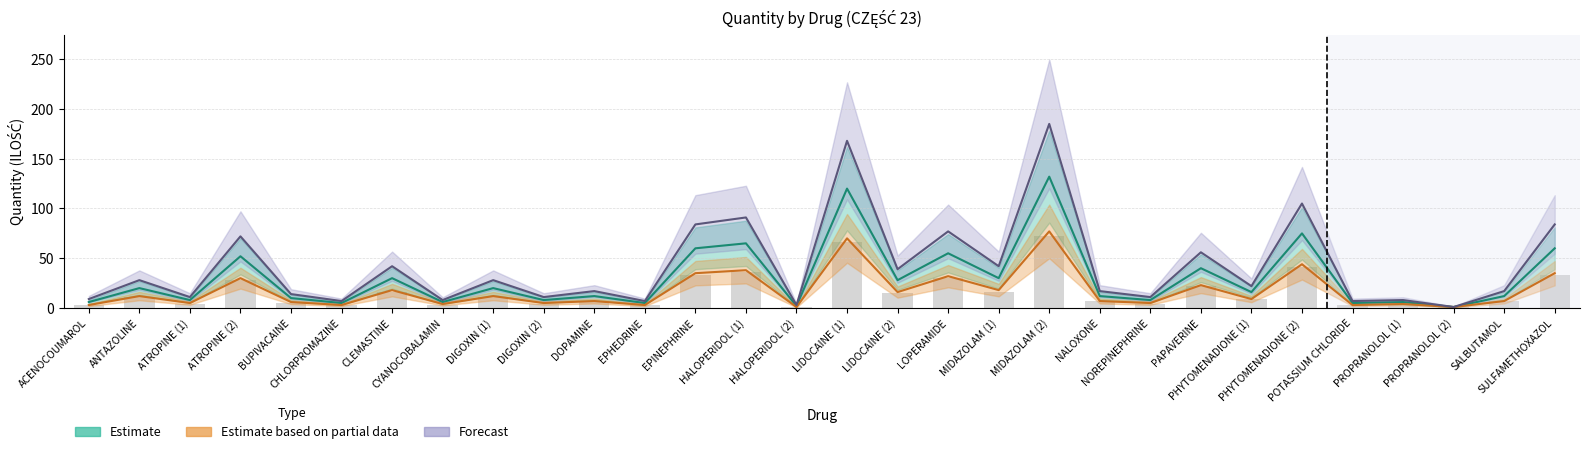

How many bars are there in each group?

3